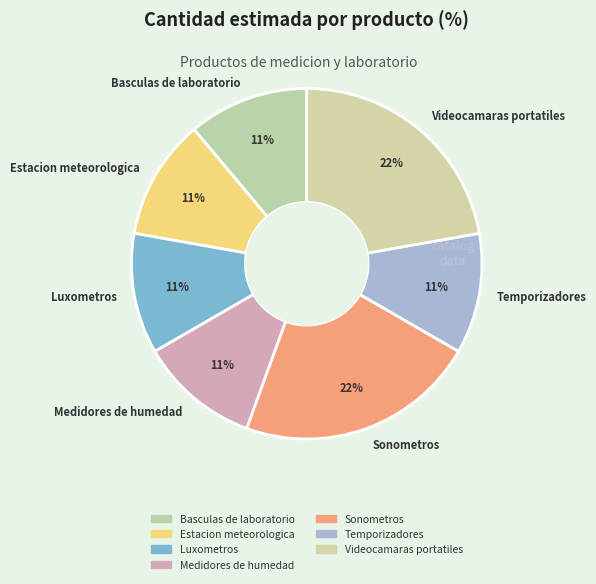

To the nearest percent, what portion does Estacion meteorologica represent?

11%